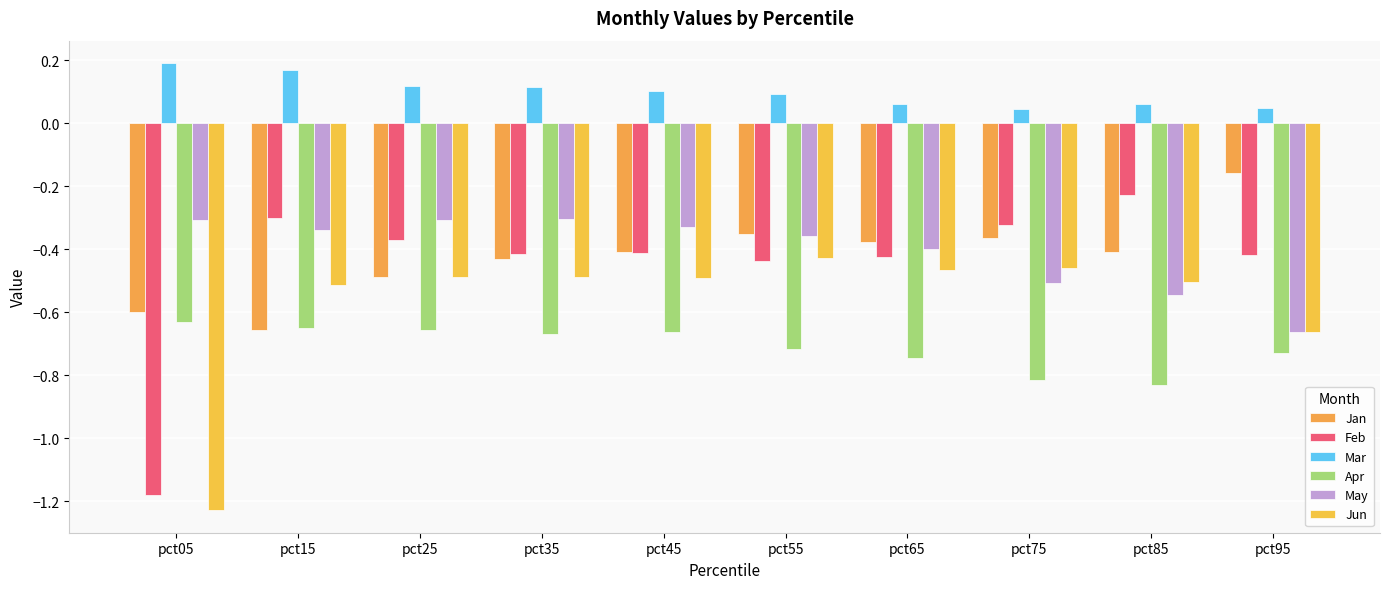

Are the bars grouped side by side (vs. stacked)?

Yes